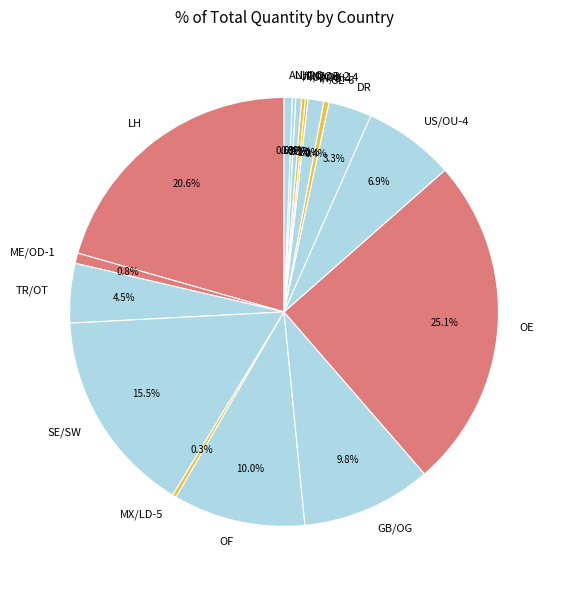

Which has a higher value, GB/OG or MX/LD-5?

GB/OG